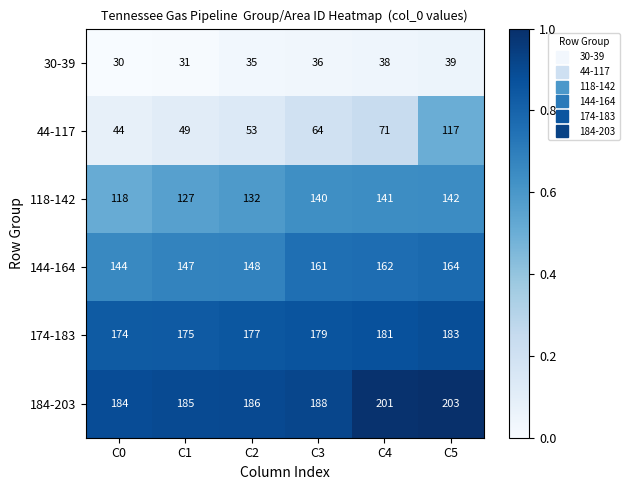

The value of 144-164 at C1 is 66. True or false?

False